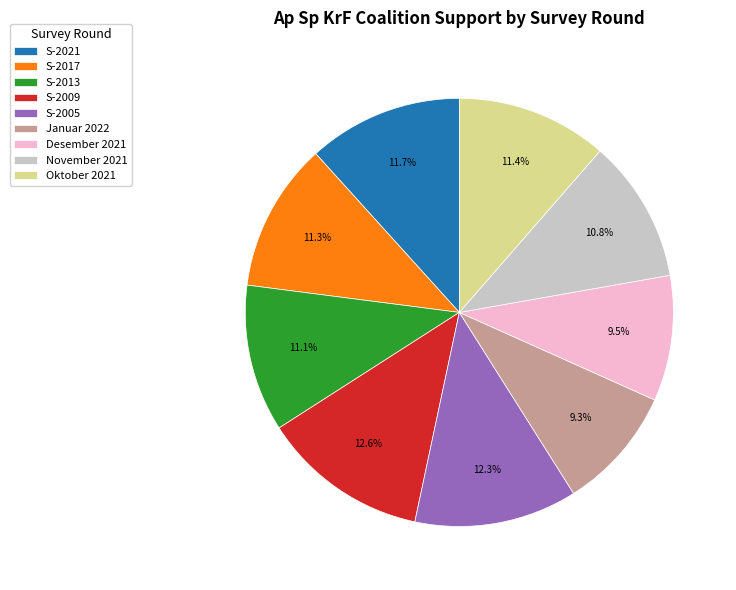

Is there any slice that represents more than half of the pie?

No